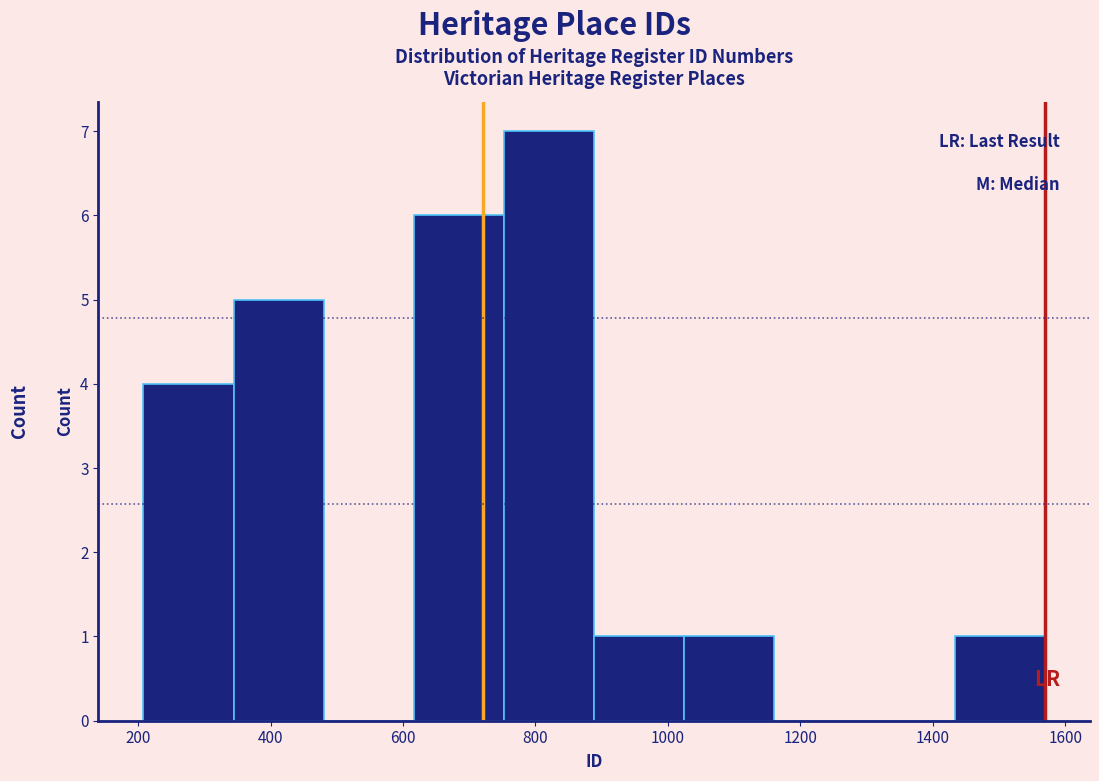

Reading left to right, transcribe this chart: for each bar, give the range it covers on the x-axis and its height. Neither the bar edges nor the heights are printed on the chart, so give them approximately, as read against the axes.

200 to 340: 4
340 to 480: 5
480 to 620: 0
620 to 760: 6
760 to 880: 7
880 to 1020: 1
1020 to 1160: 1
1160 to 1300: 0
1300 to 1440: 0
1440 to 1560: 1